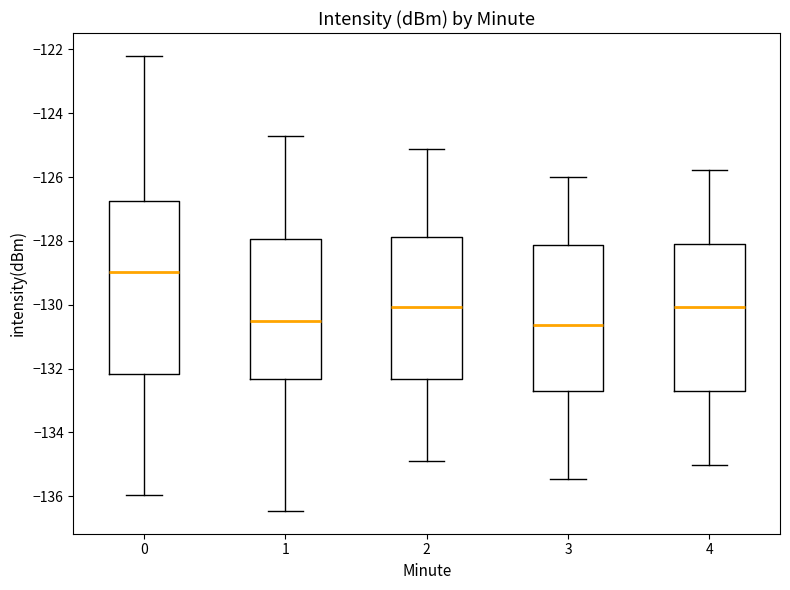

Where does the upper whisker of the box at x = 0 end on the y-axis? The values are not printed on the chart, so give them approximately, as read against the axis.

-122.2